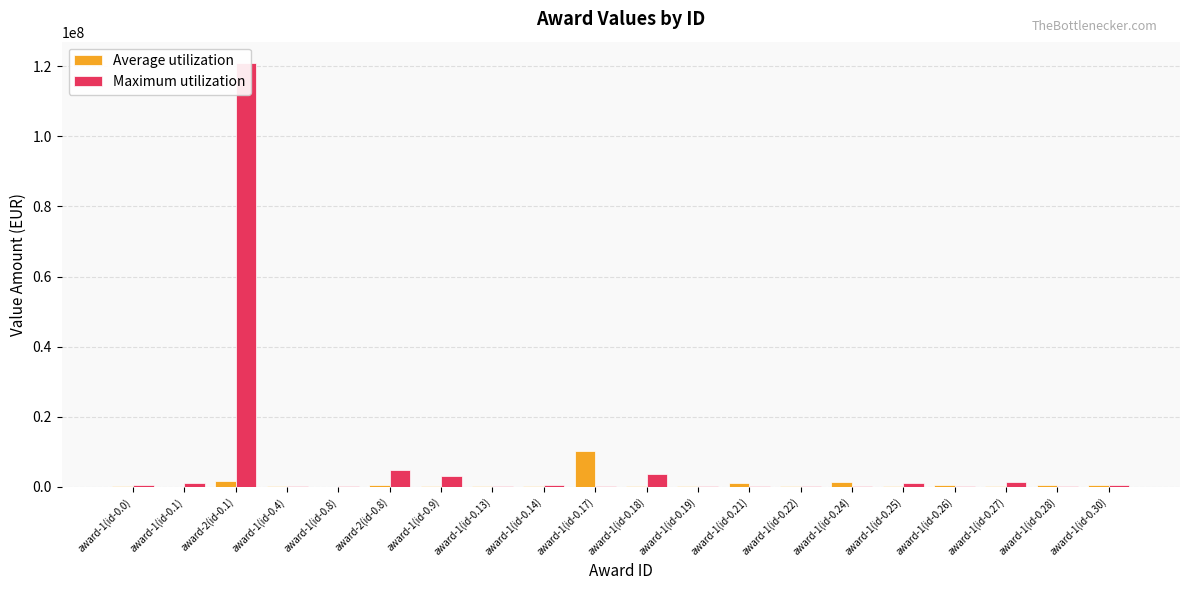

The Maximum utilization series shows 172240.6 at award-1(id-0.13). True or false?

False